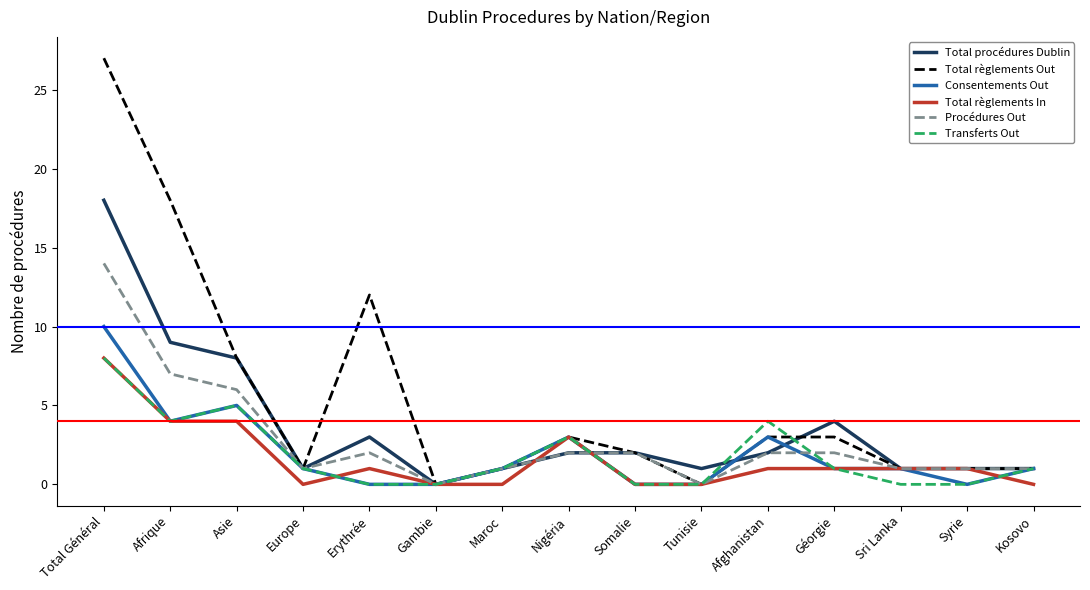

Is it true that Total règlements In equals 0 at Maroc?

True